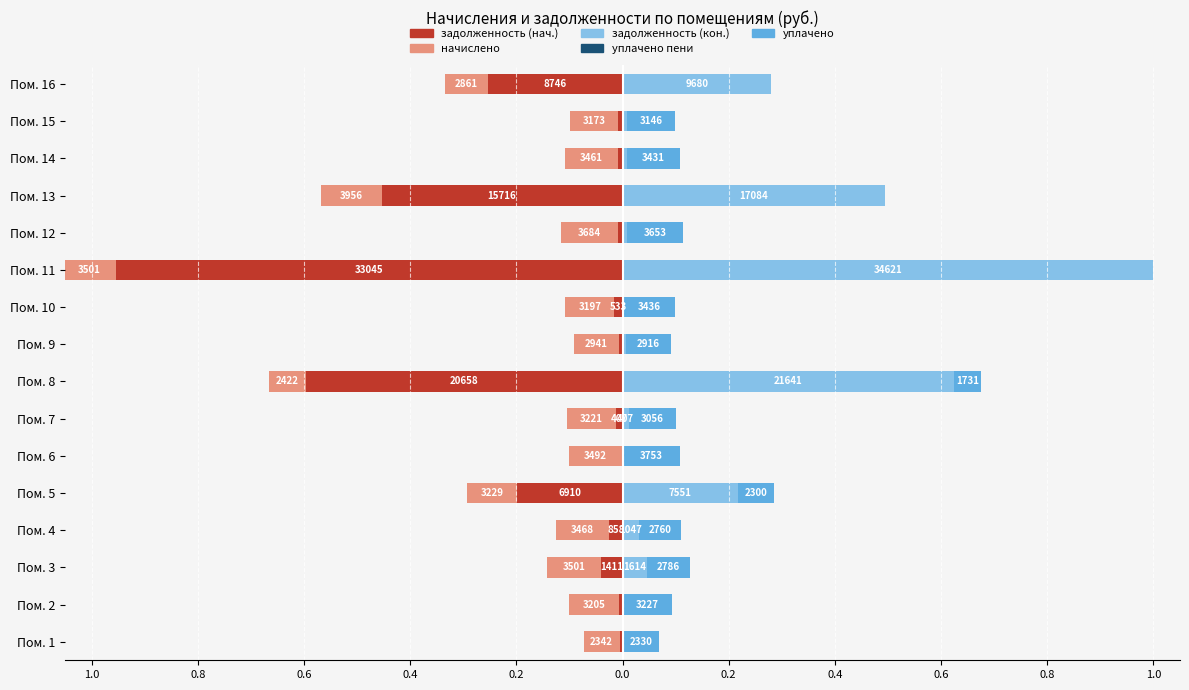

Reading left to right, list all the values displayed in this chart.

задолженность (нач.): -0.0	-0.0	-0.0	-0.0	-0.2	0.0	-0.0	-0.6	-0.0	-0.0	-1.0	-0.0	-0.5	-0.0	-0.0	-0.3
начислено: -0.1	-0.1	-0.1	-0.1	-0.1	-0.1	-0.1	-0.1	-0.1	-0.1	-0.1	-0.1	-0.1	-0.1	-0.1	-0.1
задолженность (кон.): 0.0	0.0	0.0	0.0	0.2	0.0	0.0	0.6	0.0	0.0	1.0	0.0	0.5	0.0	0.0	0.3
уплачено пени: 0.0	0.0	0.0	0.0	0.0	0.0	0.0	0.0	0.0	0.0	0.0	0.0	0.0	0.0	0.0	0.0
уплачено: 0.1	0.1	0.1	0.1	0.1	0.1	0.1	0.1	0.1	0.1	0.0	0.1	0.0	0.1	0.1	0.0